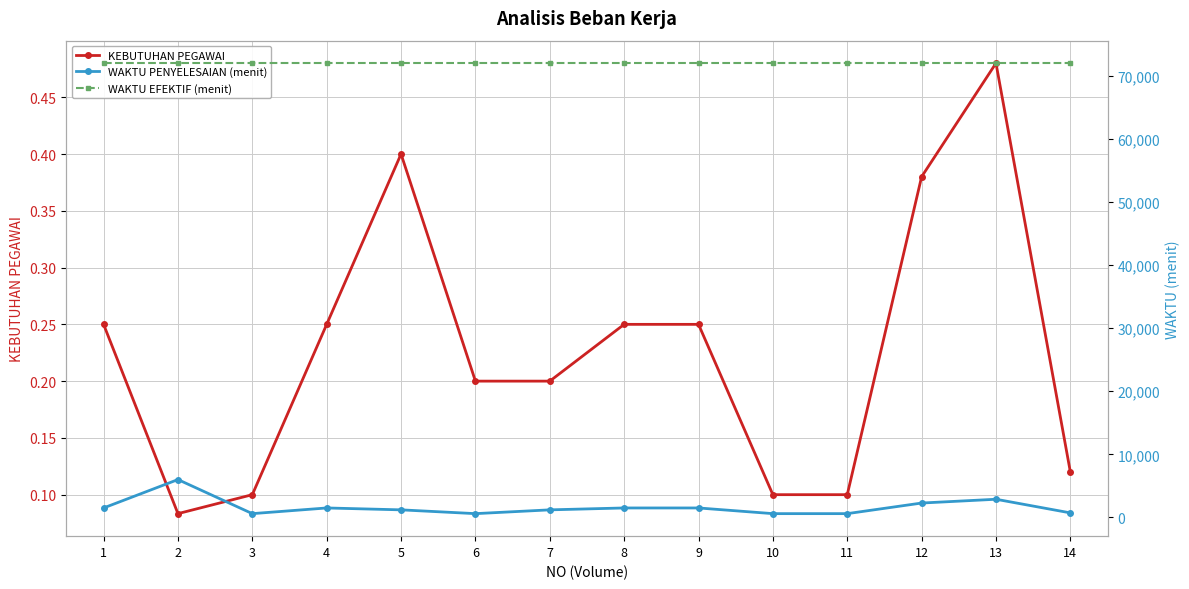

The WAKTU EFEKTIF (menit) series shows 72000.0 at 2. True or false?

True